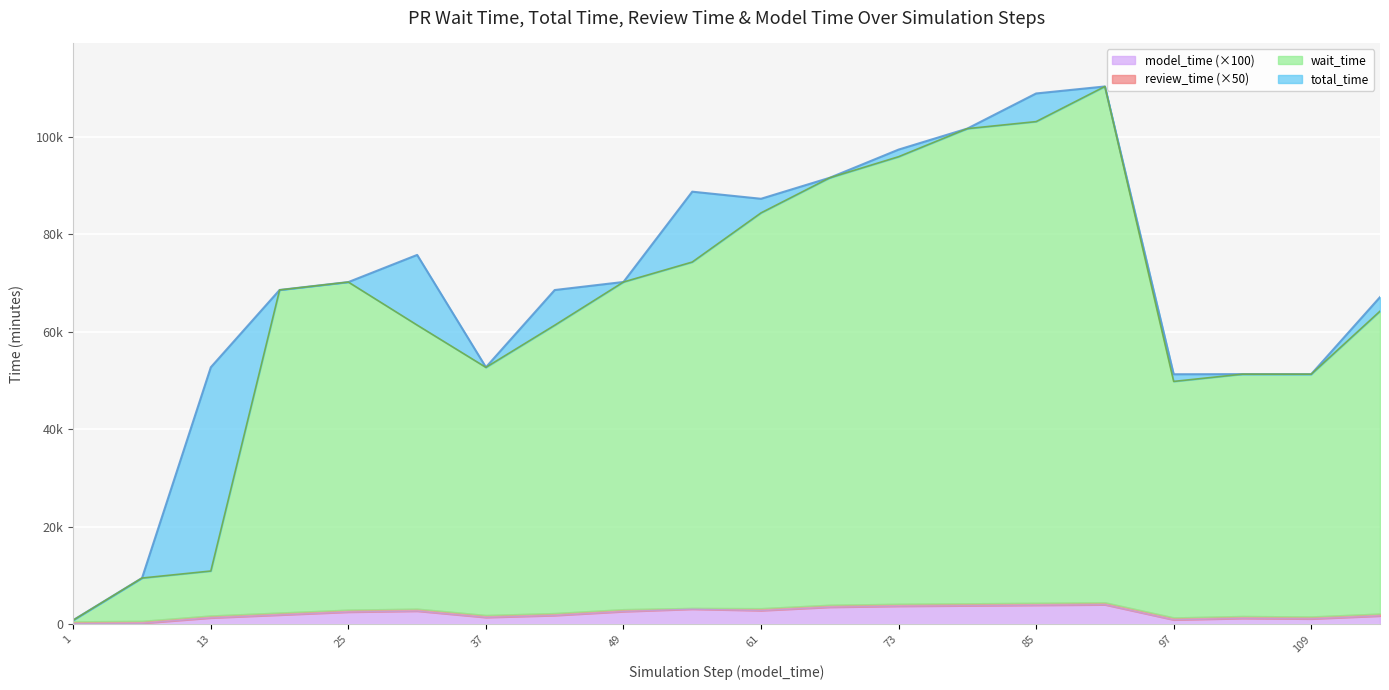

Where is the first local maximum for total_time?

31